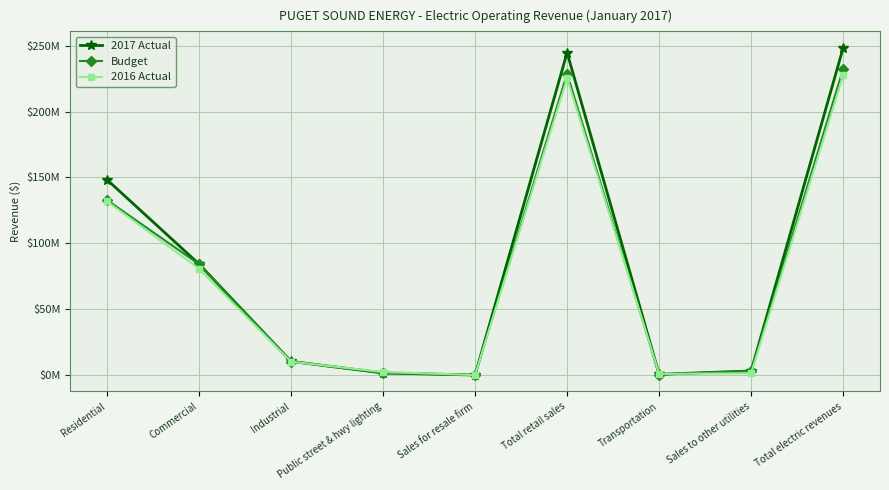

After their last crossing, which series has the higher values: Budget or 2017 Actual?

2017 Actual